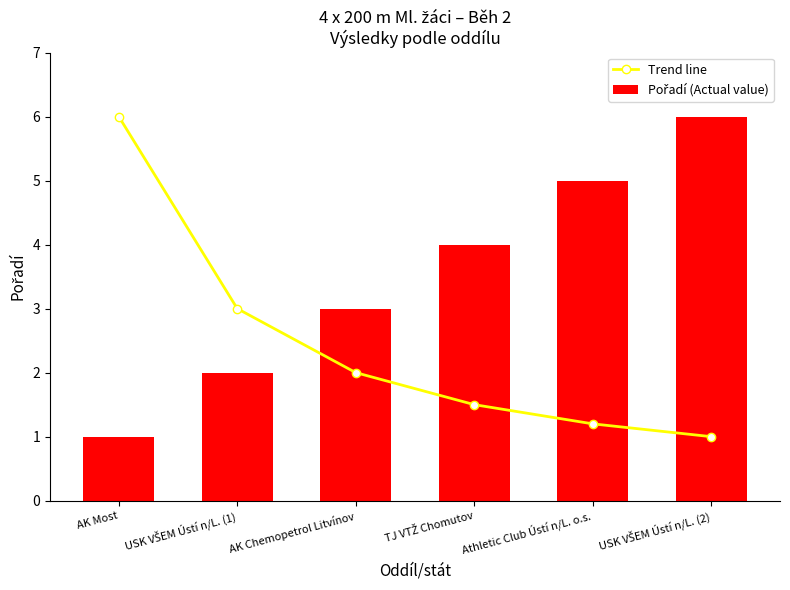

What is the value of the Trend line bar at the 3rd from the left?

2.0